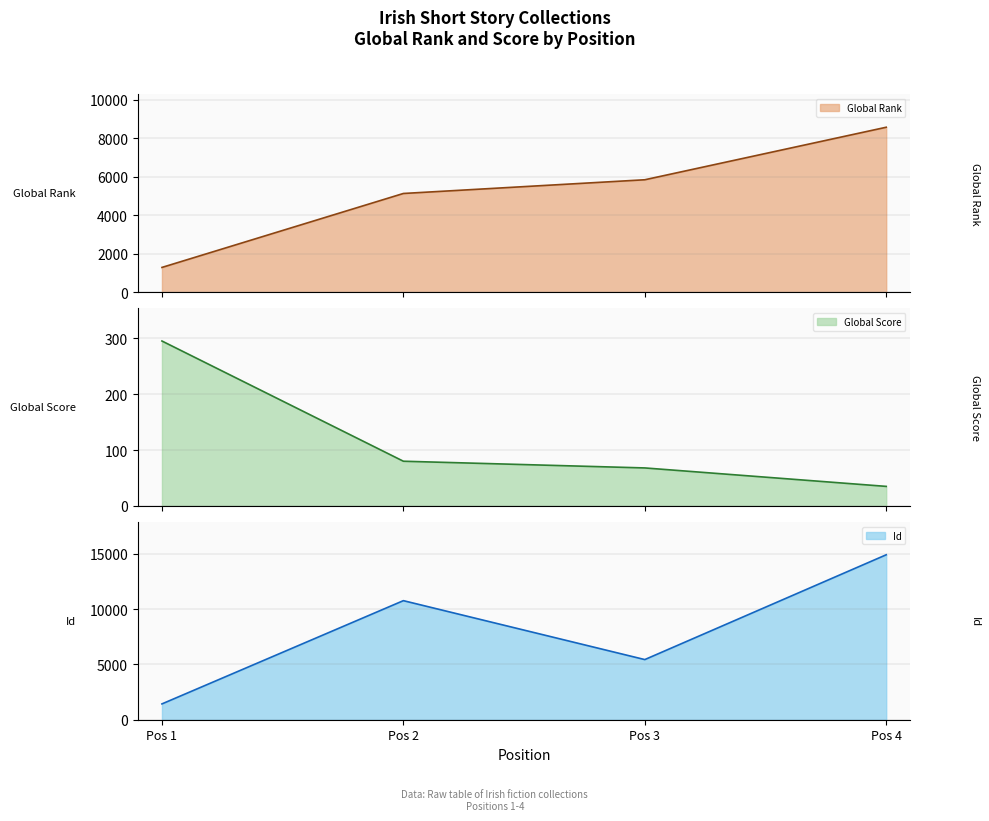

True or false: Global Score has more than 0 points higher than both neighbors.

False